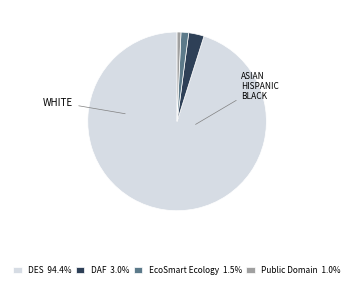

How many slices are in this pie chart?

4